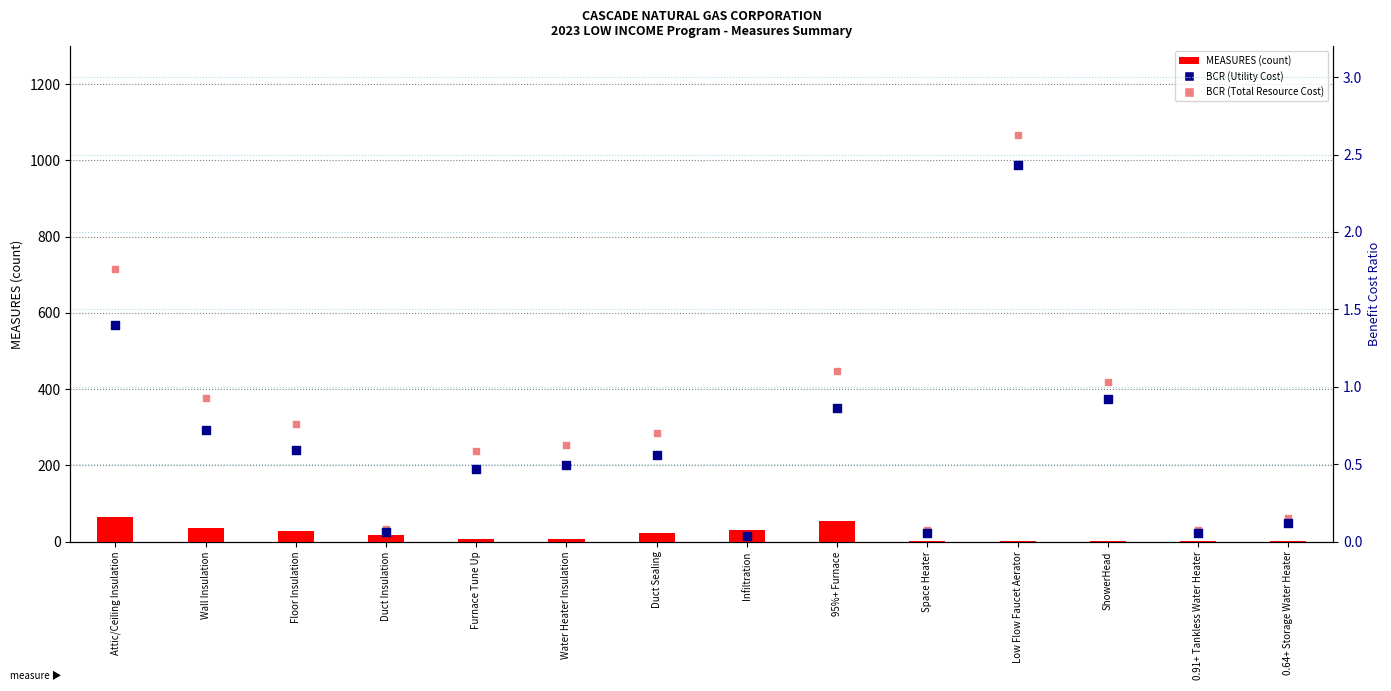

Is the value of BCR (Utility Cost) at 0.64+ Storage Water Heater greater than the value of BCR (Total Resource Cost) at Furnace Tune Up?

No